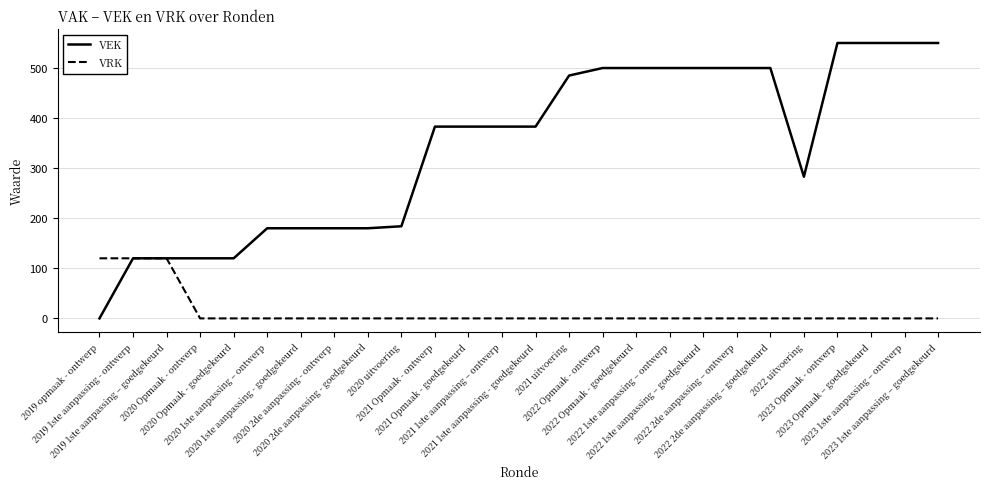

What is the average value of the VEK series?

342